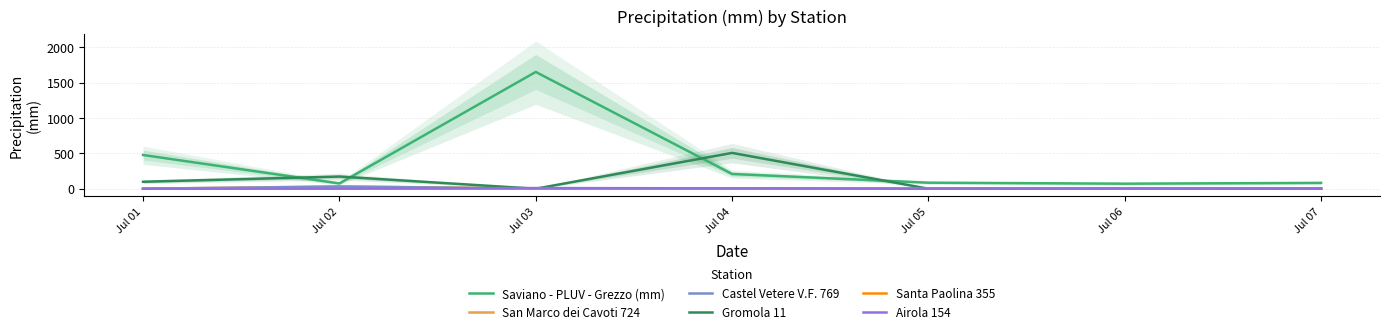

What is the maximum value shown in the chart?

1653.4